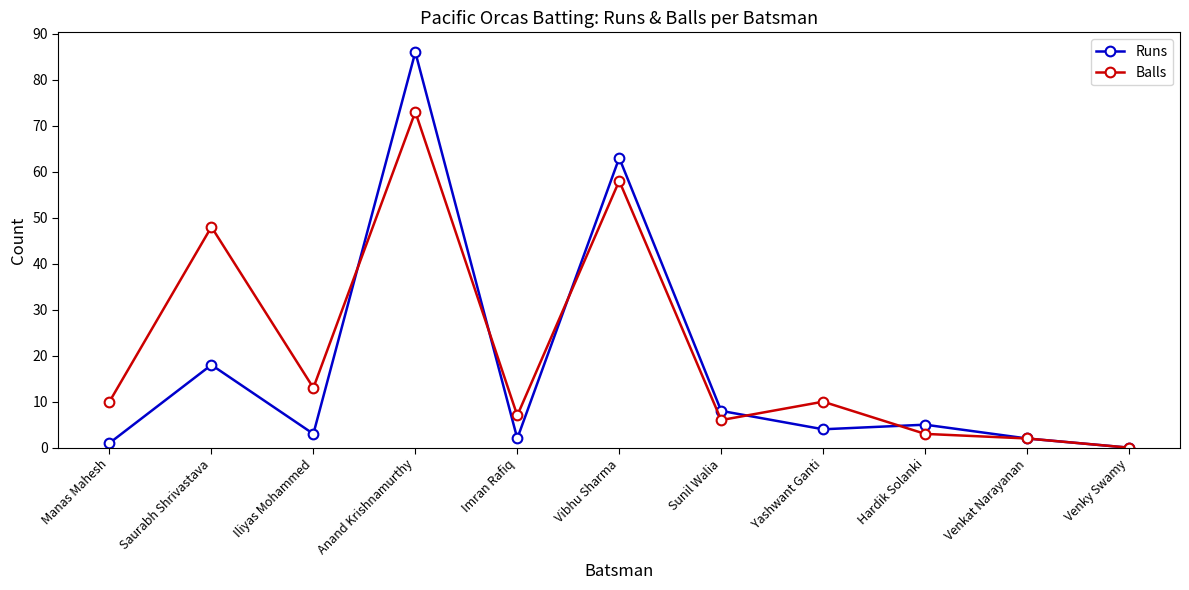

Read the Balls value at Vibhu Sharma.

58